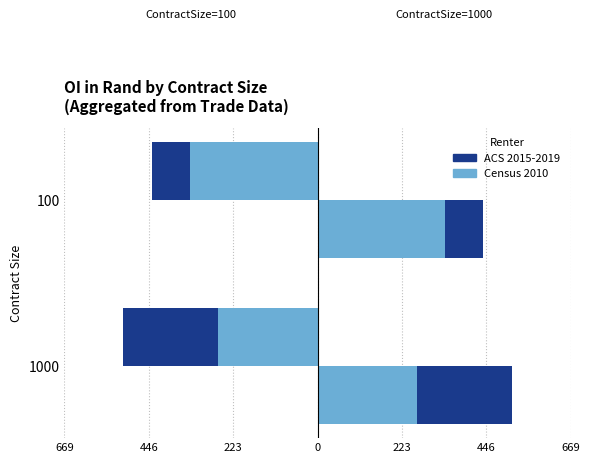

Which series has the widest spread of values?

ACS 2015-2019